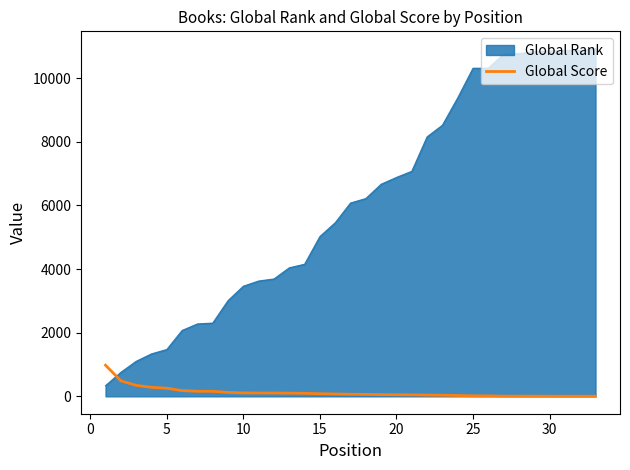

Which series has the largest total across all categories?

Global Rank